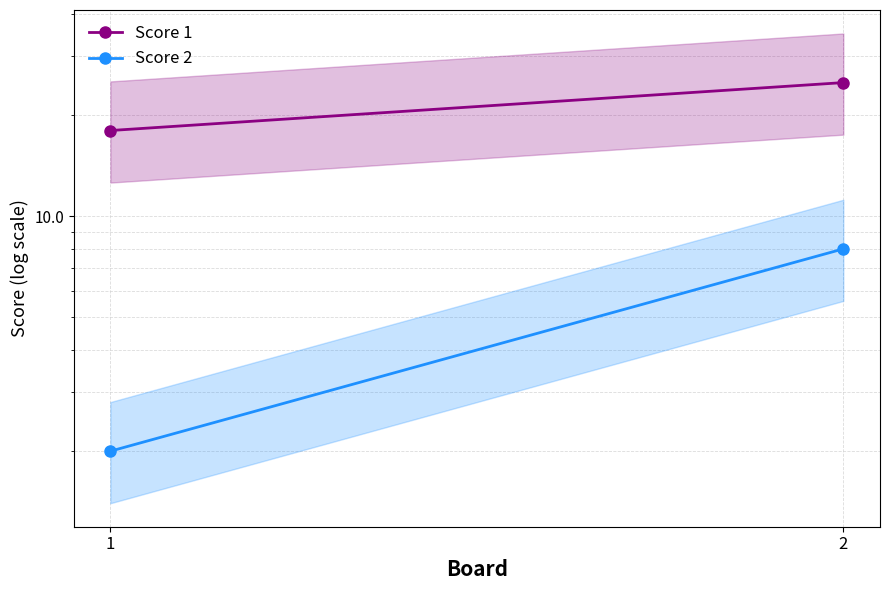

What is the average value of the Score 1 series?

22